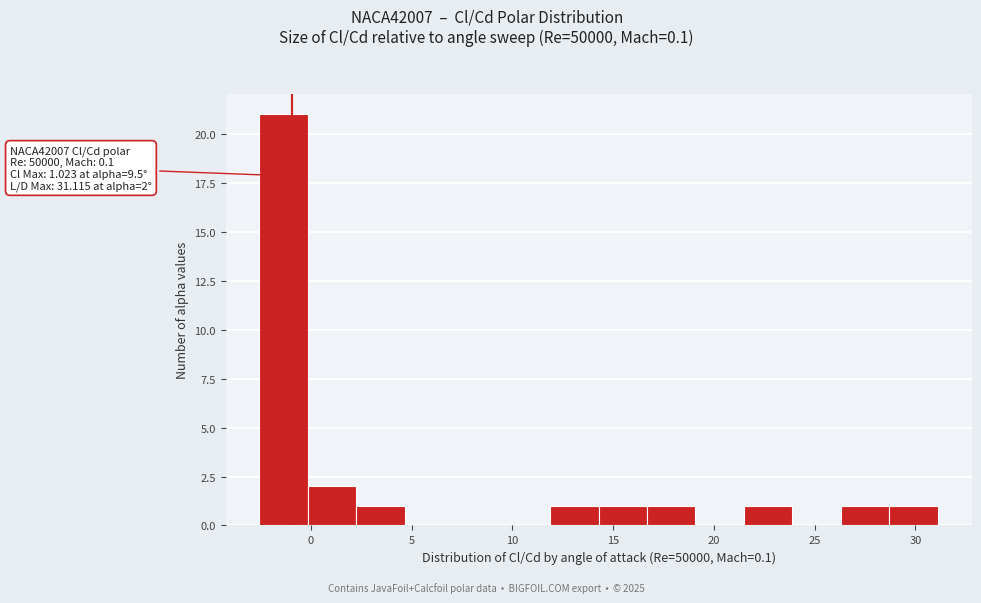

Over which range of the x-axis is the bar tallest?

-2.5 to 0.0